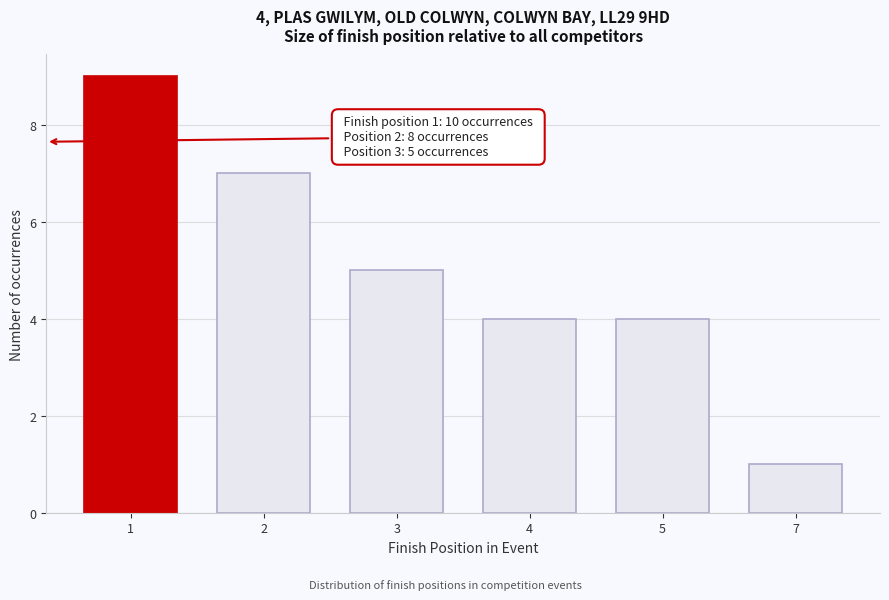

Reading right to left, transcribe all the data shown in this chart.

1	4	4	5	7	9